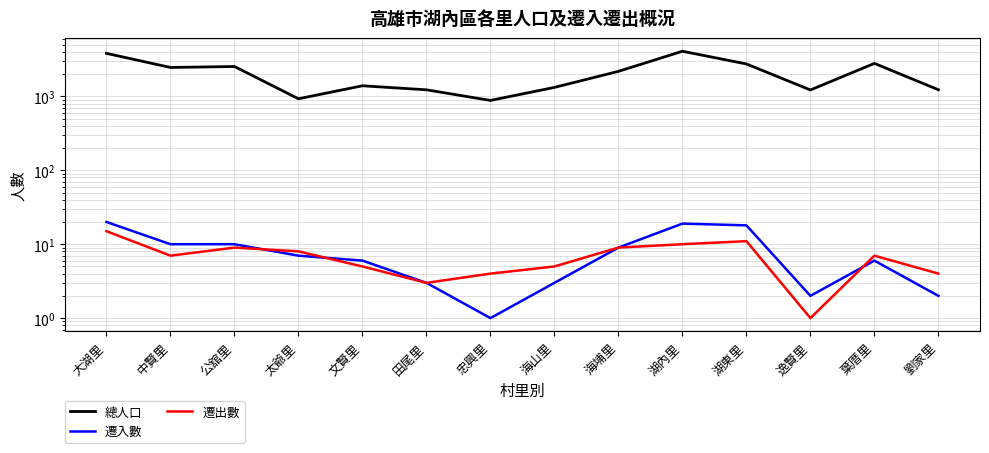

Where is 總人口 nearest to the value 2486?

中賢里